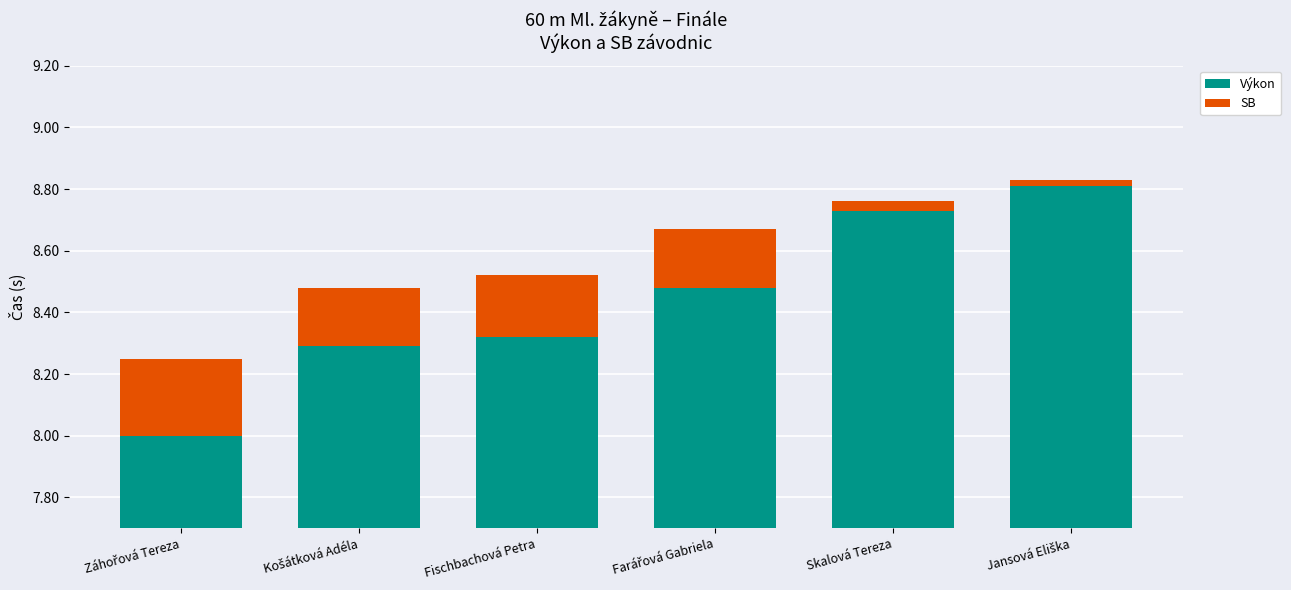

Which series has the widest spread of values?

Výkon